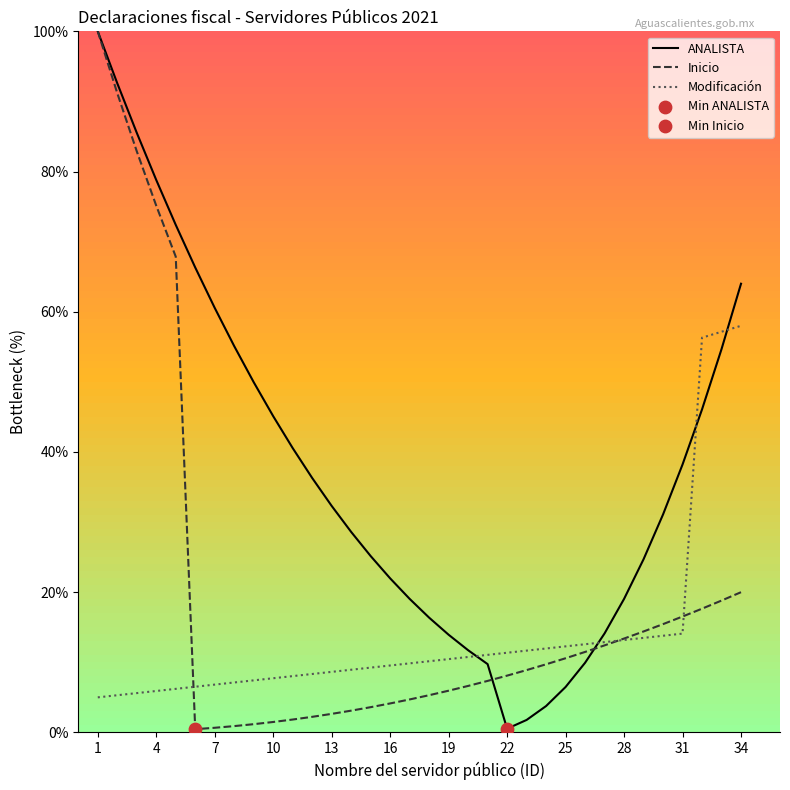

What is the maximum value for ANALISTA?

100.0